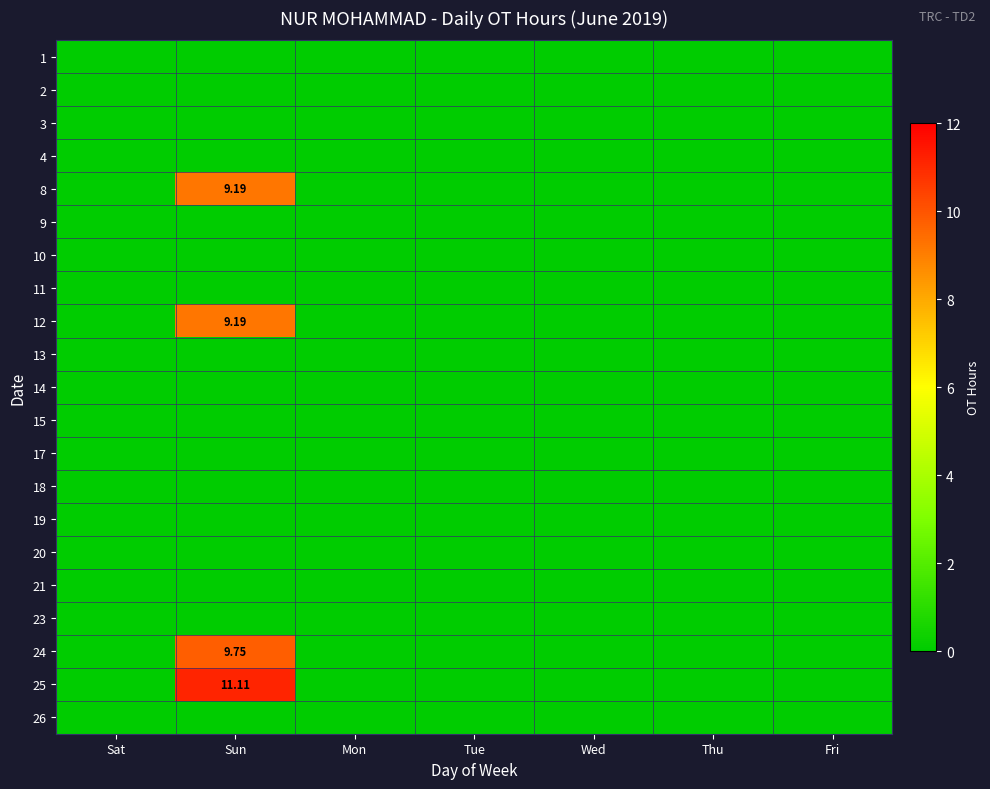

Which category has the highest value across all series?

Sun